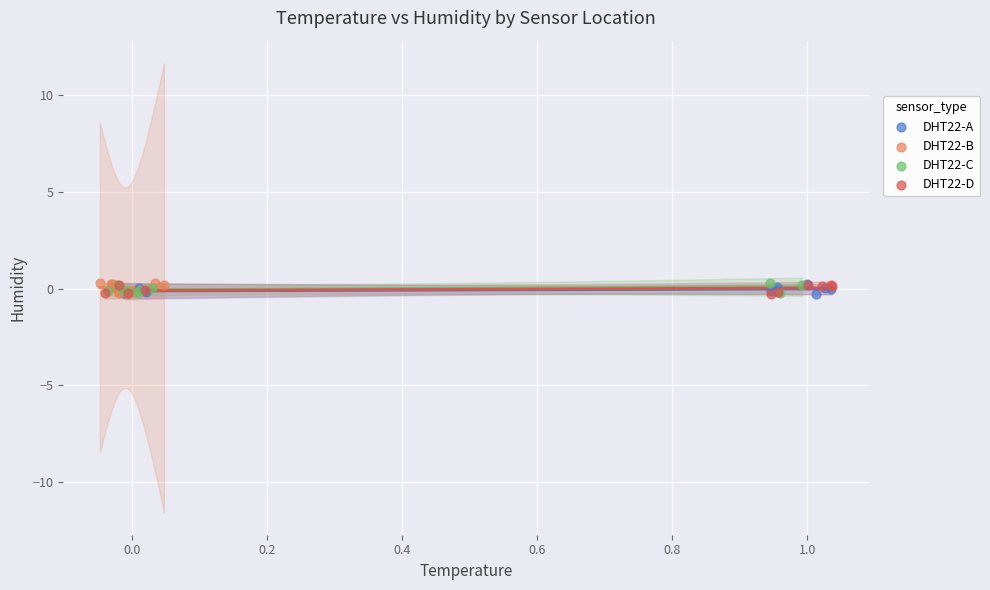

What are all the series names shown in the legend?

DHT22-A, DHT22-B, DHT22-C, DHT22-D